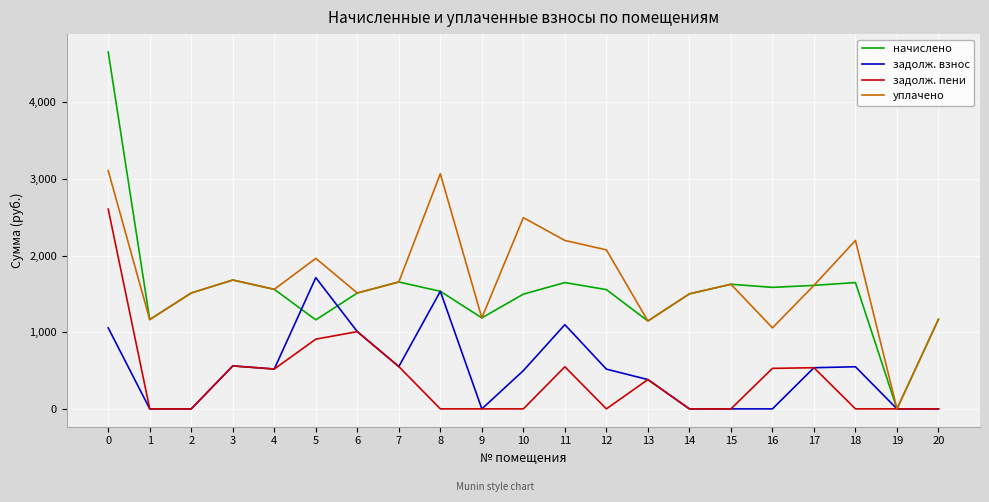

Which series has the largest range (max minus min)?

начислено